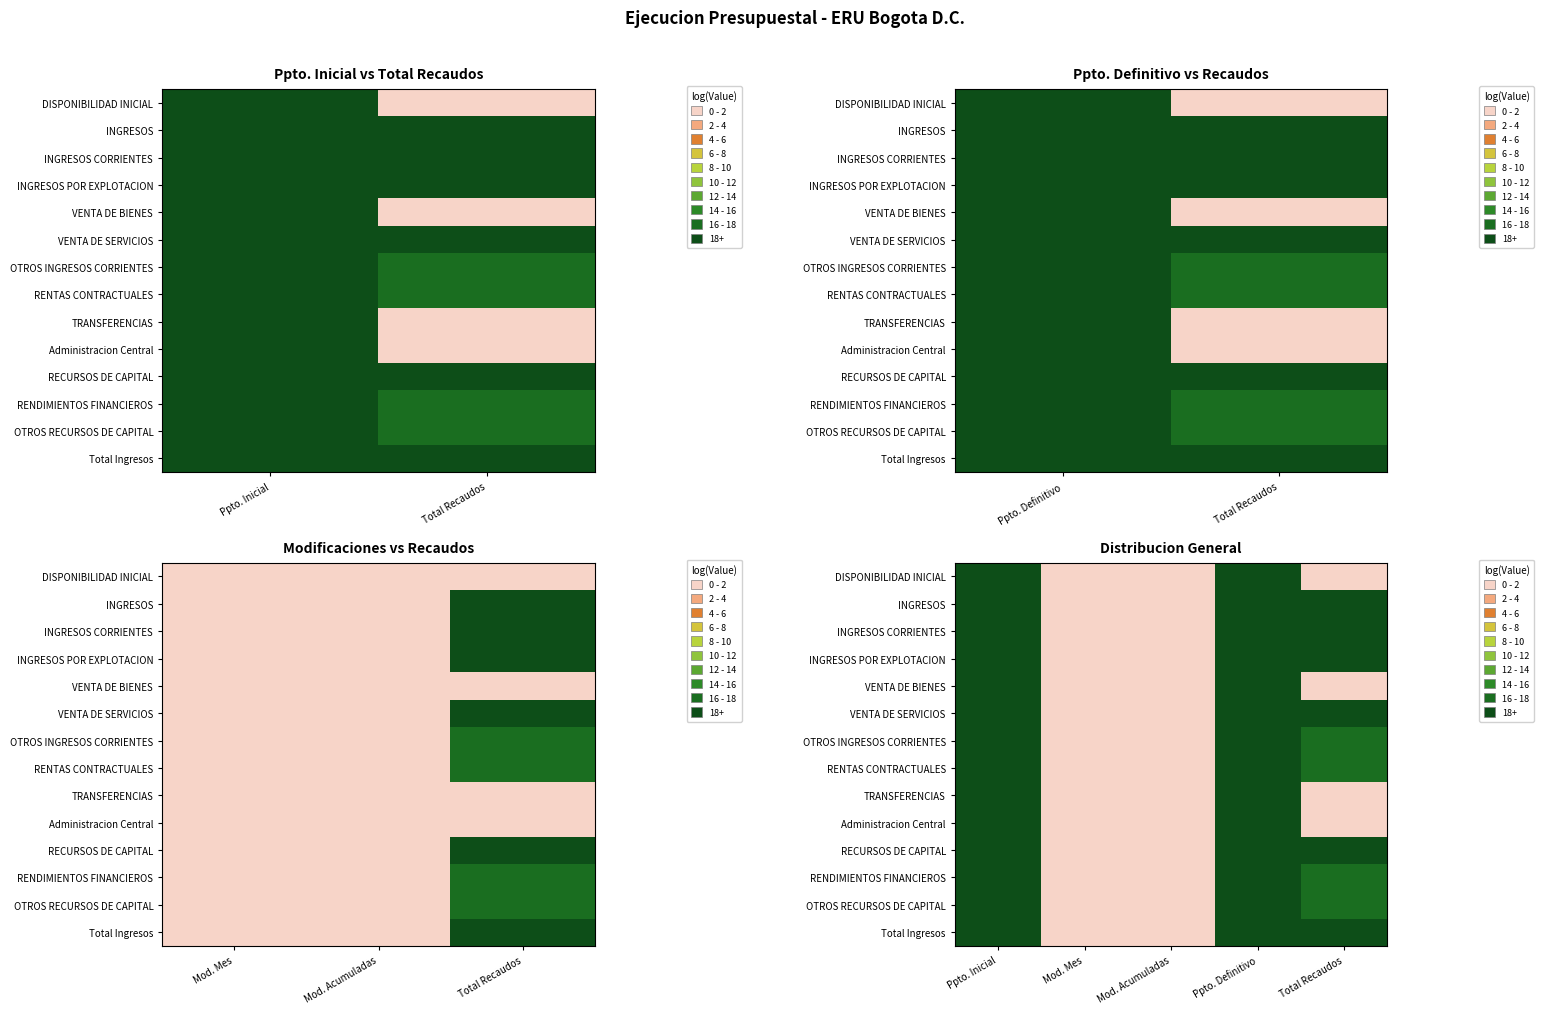

At which label does DISPONIBILIDAD INICIAL reach its peak?

Ppto. Inicial